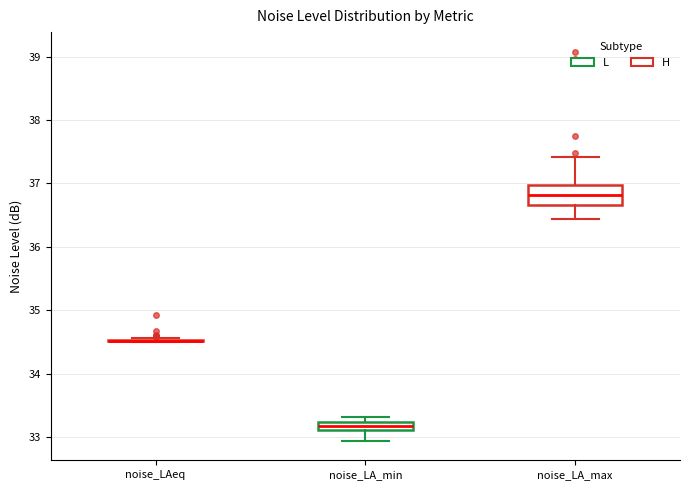

Where does the upper whisker of the box for noise_LA_max end on the y-axis? The values are not printed on the chart, so give them approximately, as read against the axis.

37.4